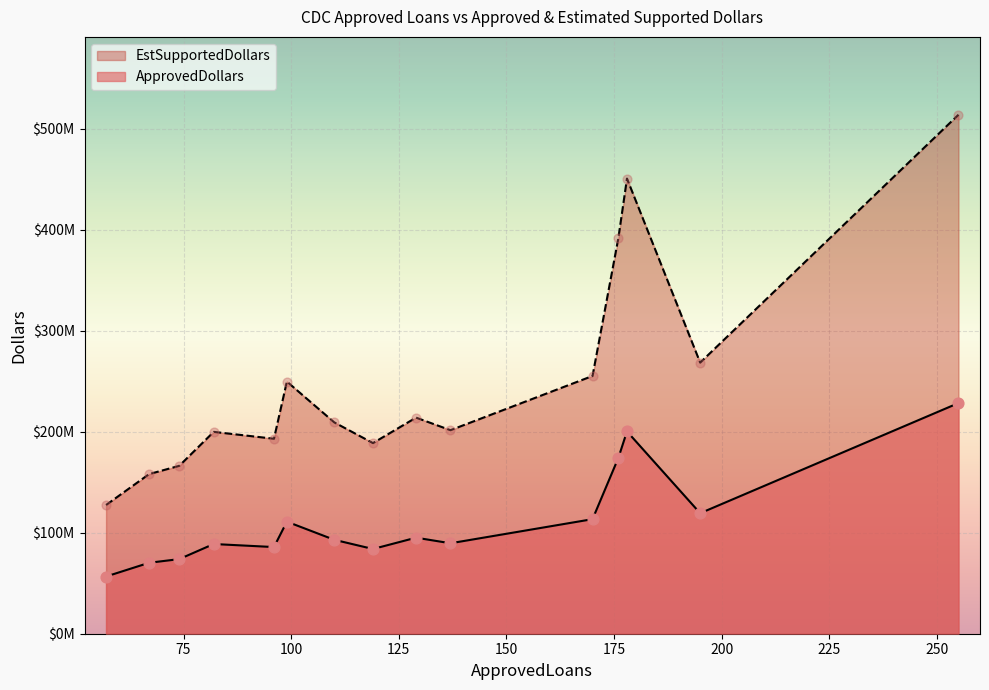

Is the value of ApprovedDollars at 99 greater than the value of EstSupportedDollars at 119?

No